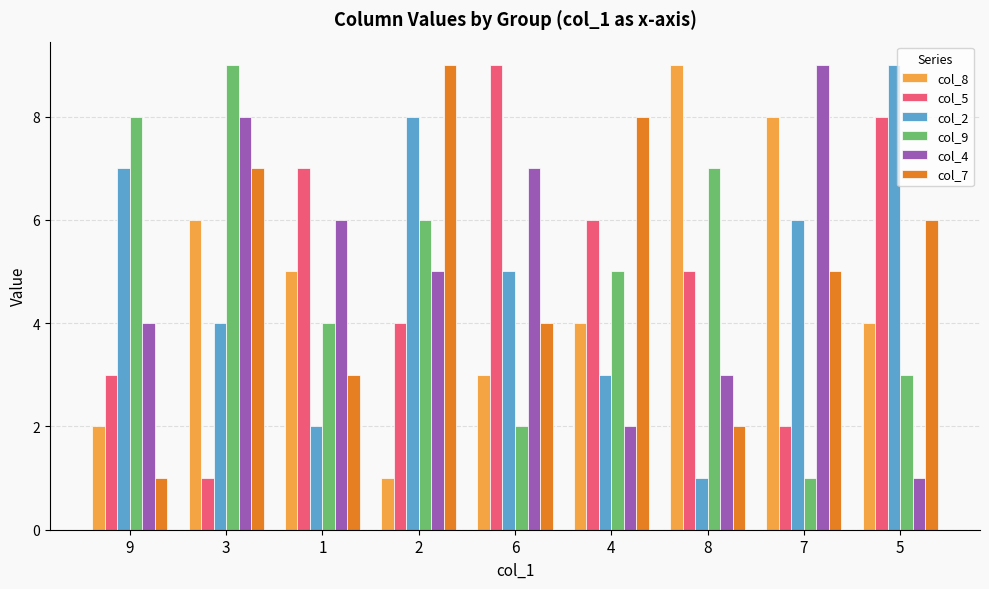

Where is col_5 nearest to the value 5?

8